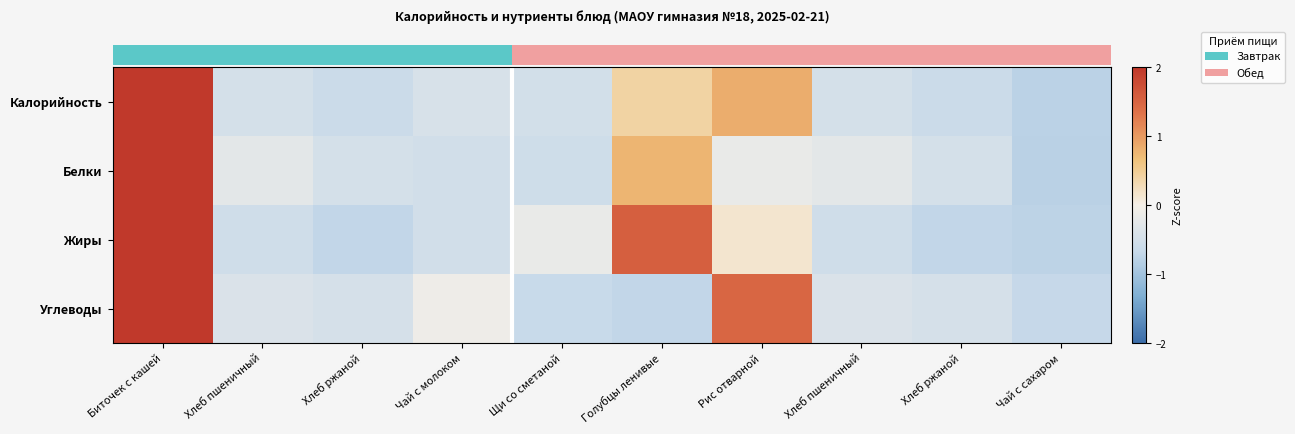

At which category does the chart reach its peak across all series?

Биточек с кашей